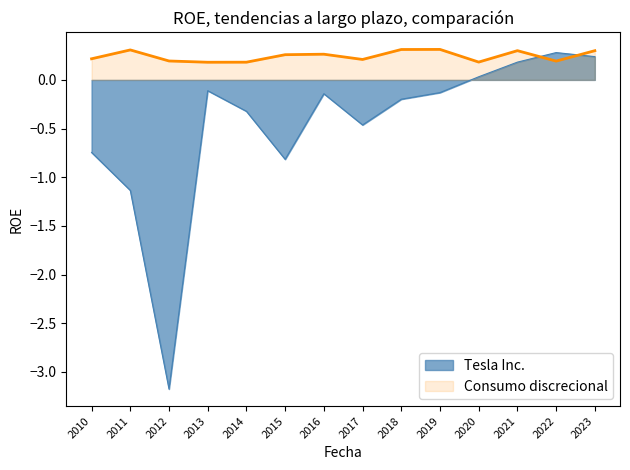

The Tesla Inc. series shows -1.1 at 2011. True or false?

True